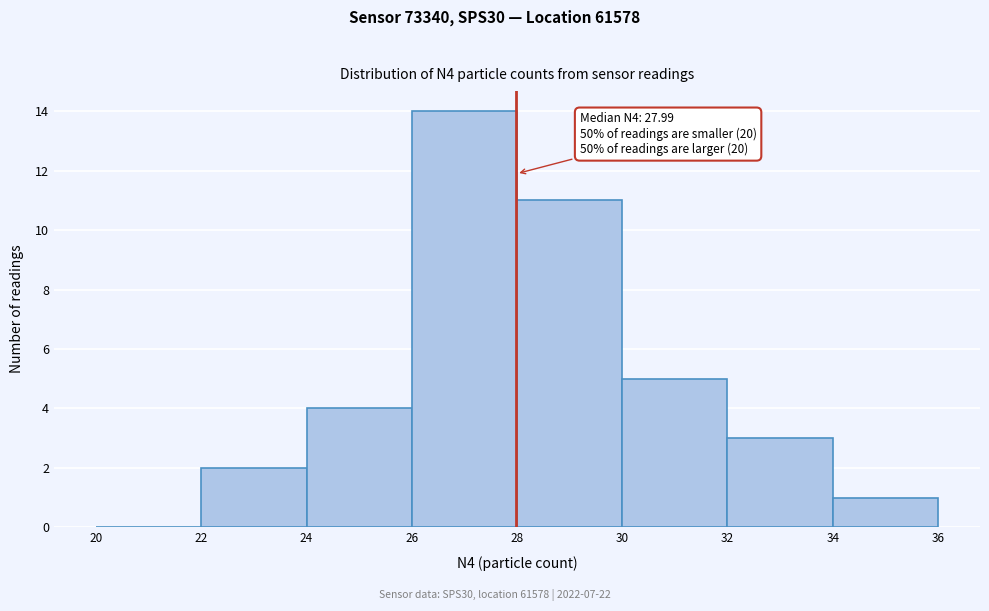

Which range on the x-axis has the tallest bar?

26 to 28